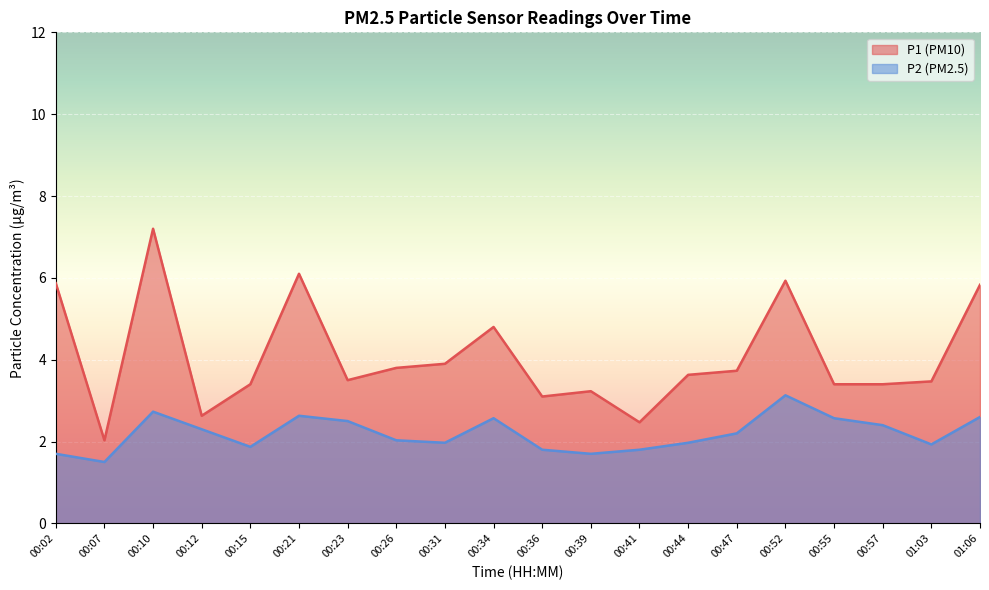

At which label does P1 reach its peak?

00:10